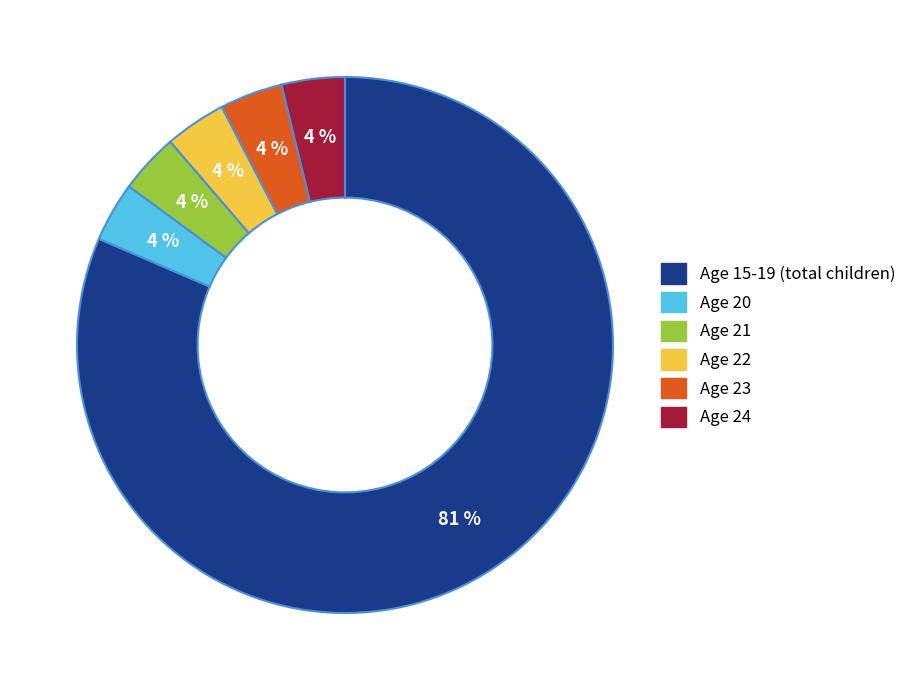

Between Age 22 and Age 15-19 (total children), which is larger?

Age 15-19 (total children)